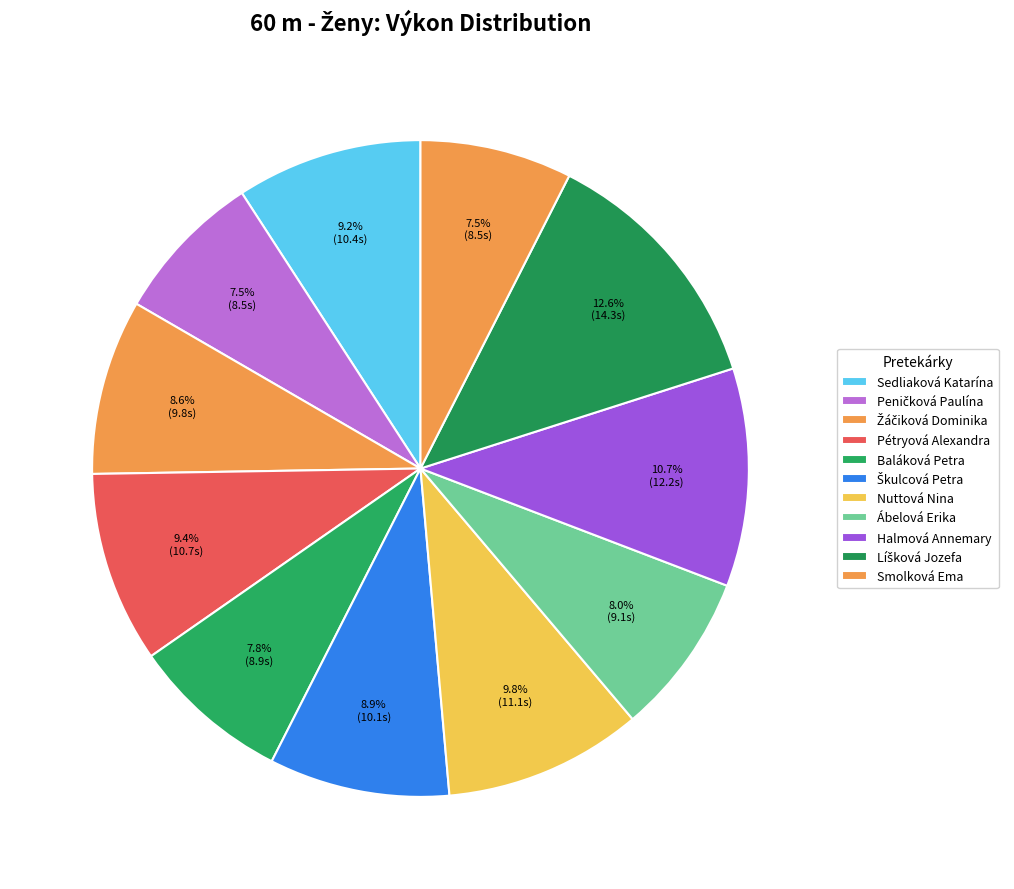

Count the number of slices in the pie.

11